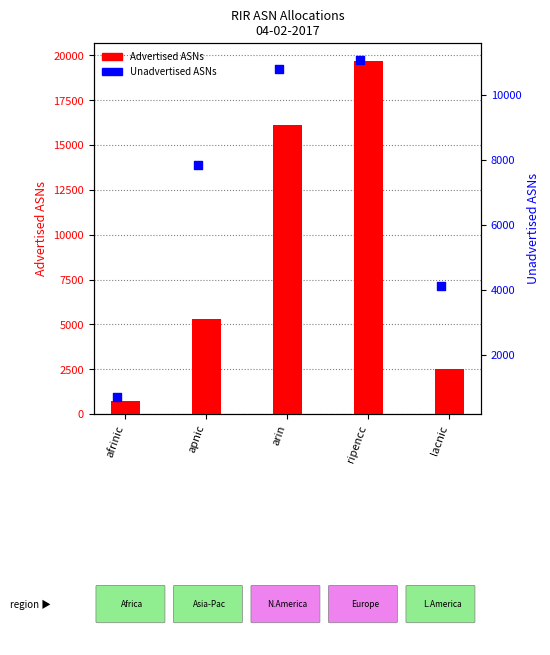

What is the total value across all series at lacnic?

6632